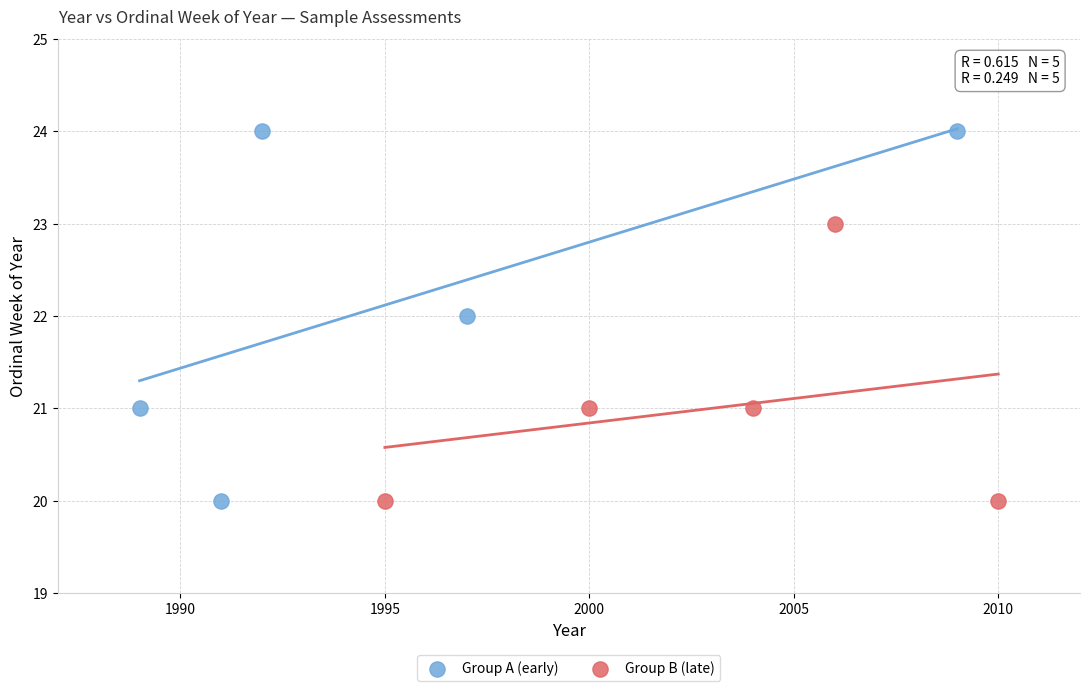

What are all the series names shown in the legend?

Group A (early), Group B (late)